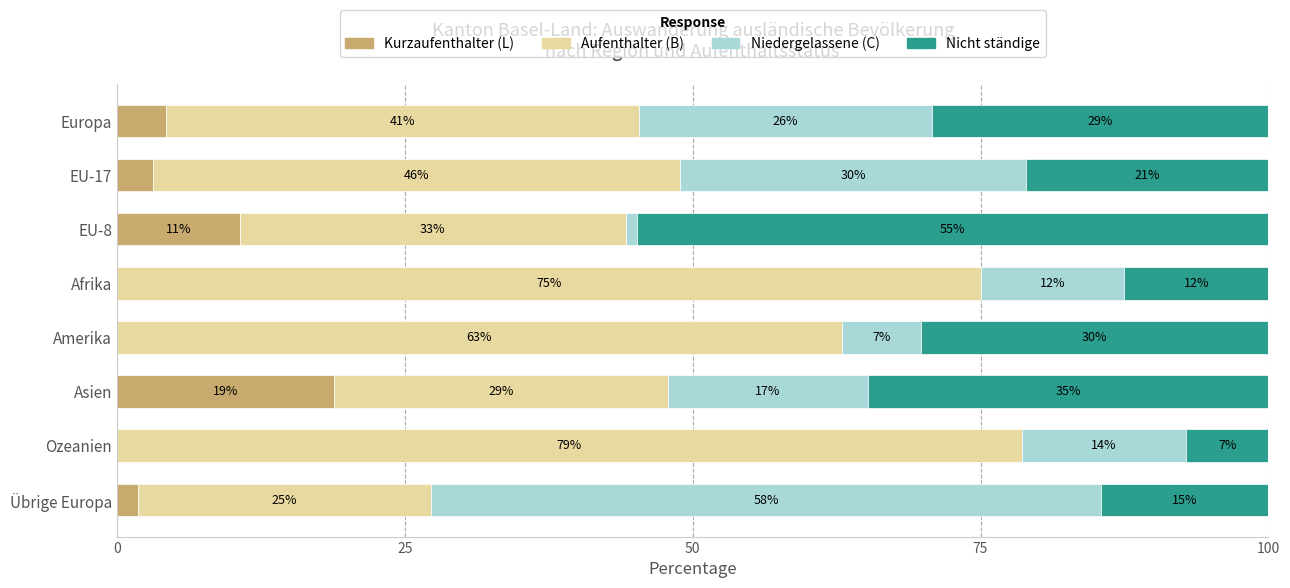

What are all the series names shown in the legend?

Kurzaufenthalter (L), Aufenthalter (B), Niedergelassene (C), Nicht ständige